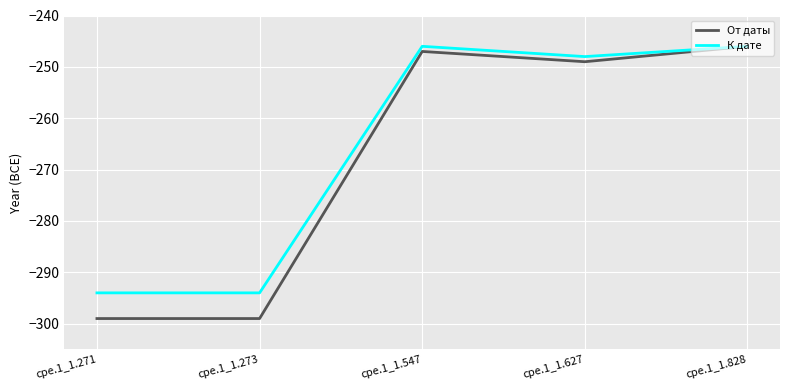

The От даты series shows -299 at cpe.1_1.271. True or false?

True